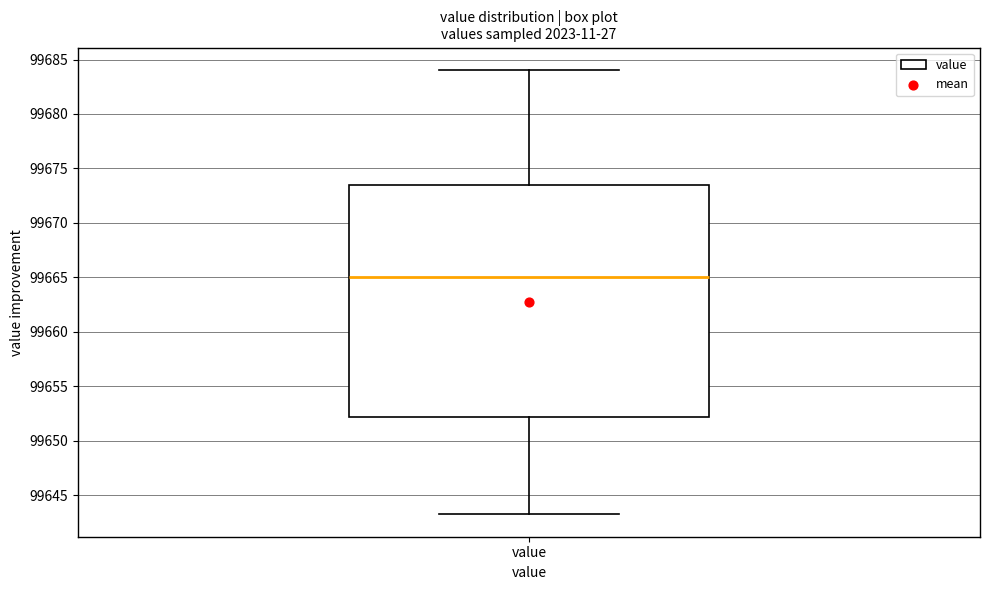

Read this box plot against the y-axis: the position of the median line, the range covered by the box, and the ends of both whiskers. The values are not printed on the chart, so give them approximately, as read against the axis.

median 99665.0, box 99652.0 to 99673.5, whiskers 99643.0 to 99684.0